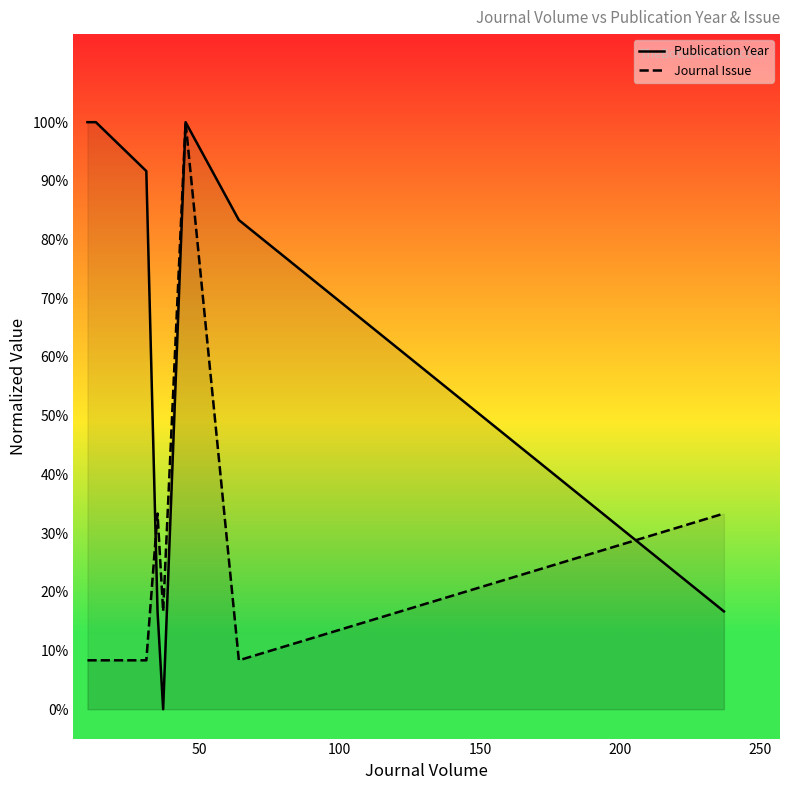

List the series in order of their overall mean, lowest first.

Journal Issue, Publication Year